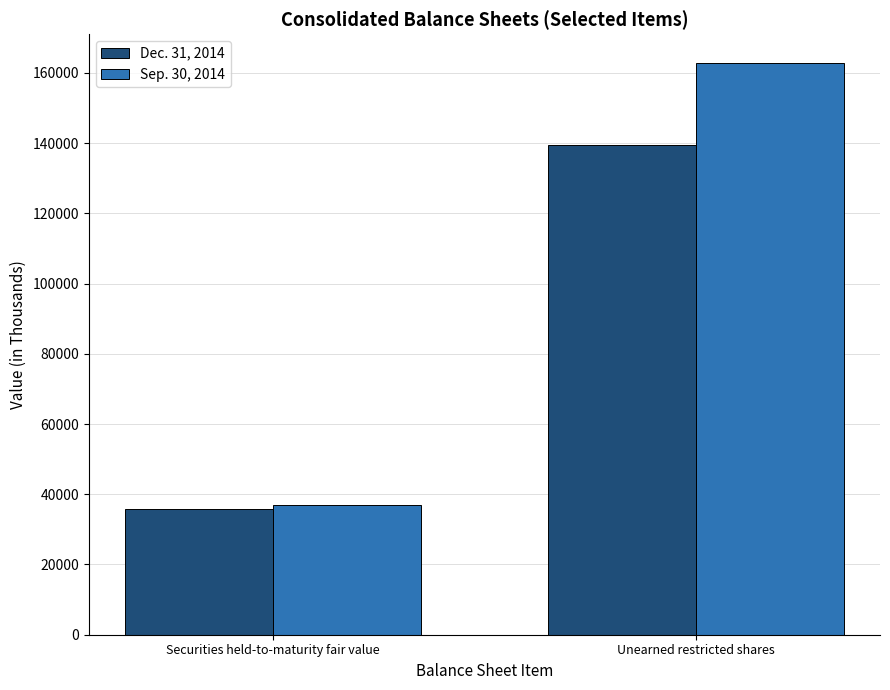

What is the maximum value shown in the chart?

162866